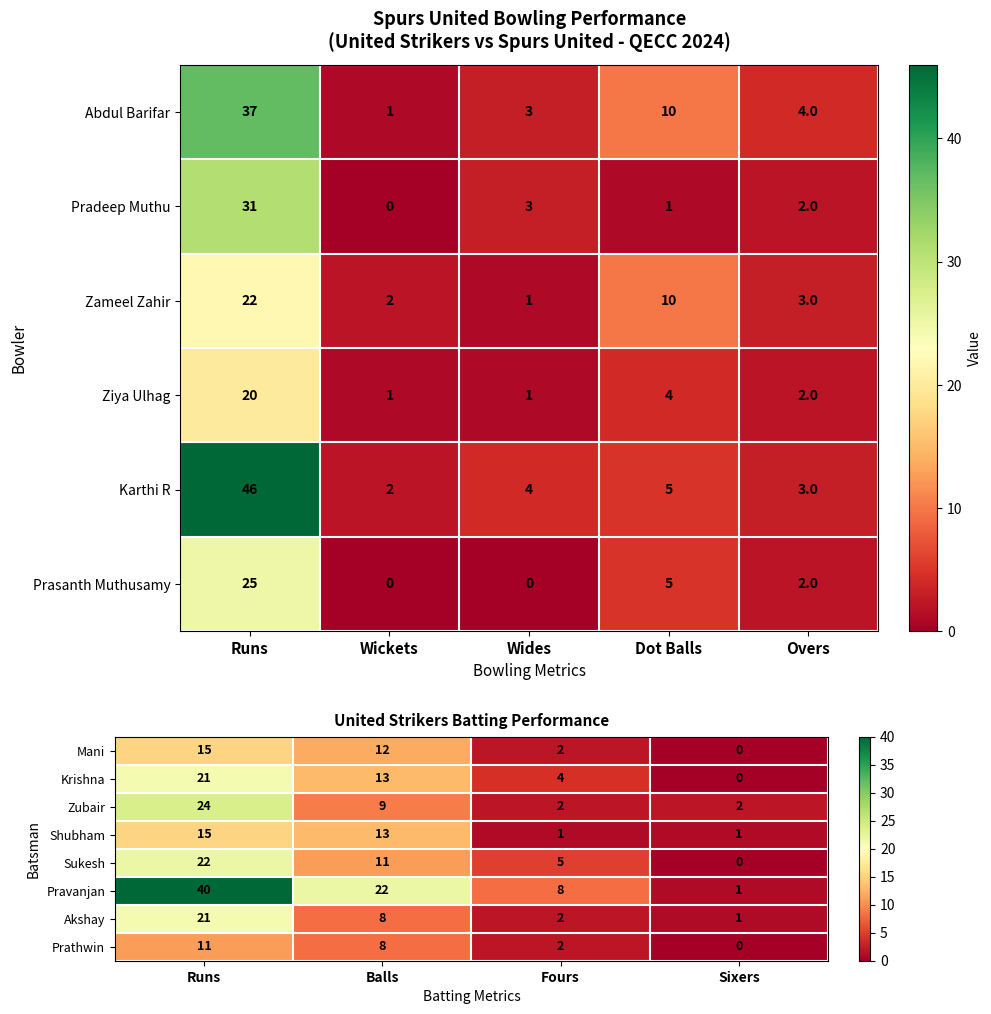

How many distinct data groups are displayed?

8